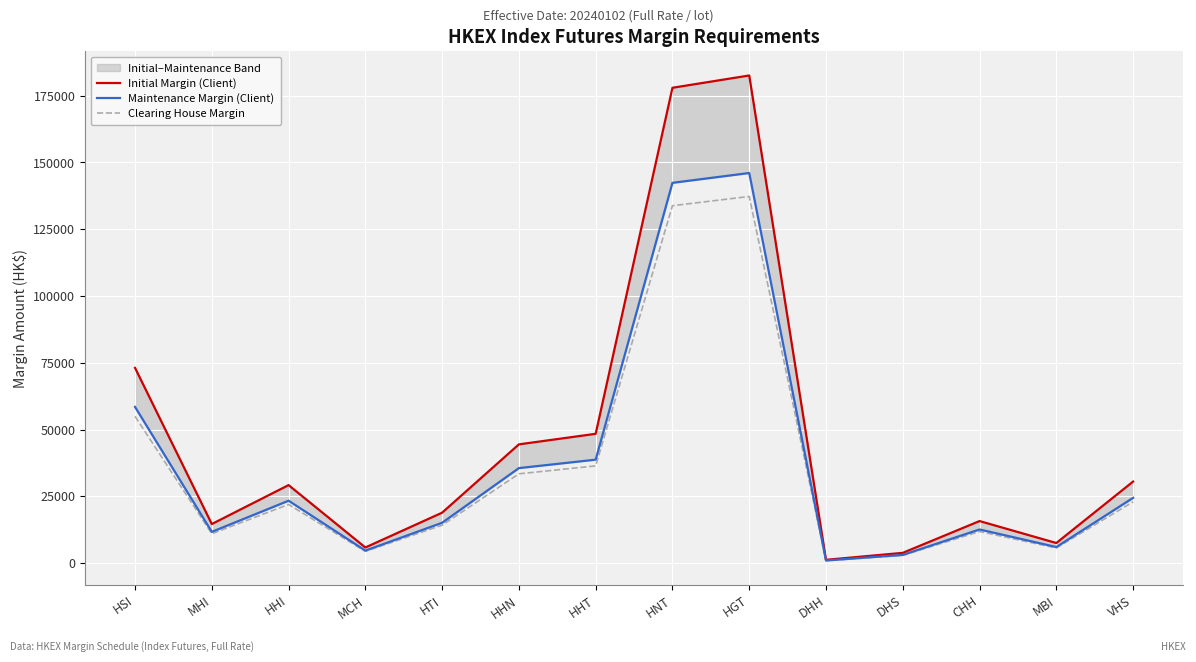

Rank the series by their average value, from highest to lowest.

Initial Margin (Client), Maintenance Margin (Client), Clearing House Margin